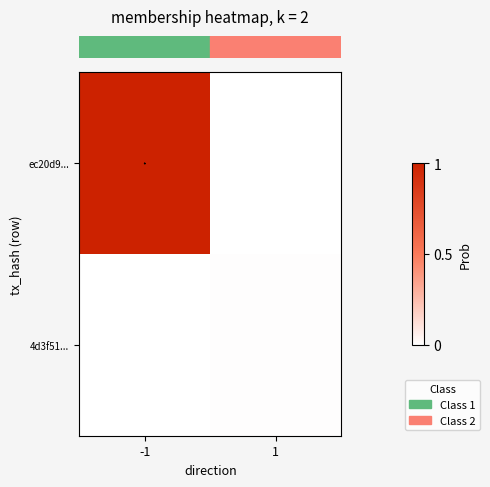

Which series has the widest spread of values?

row_0